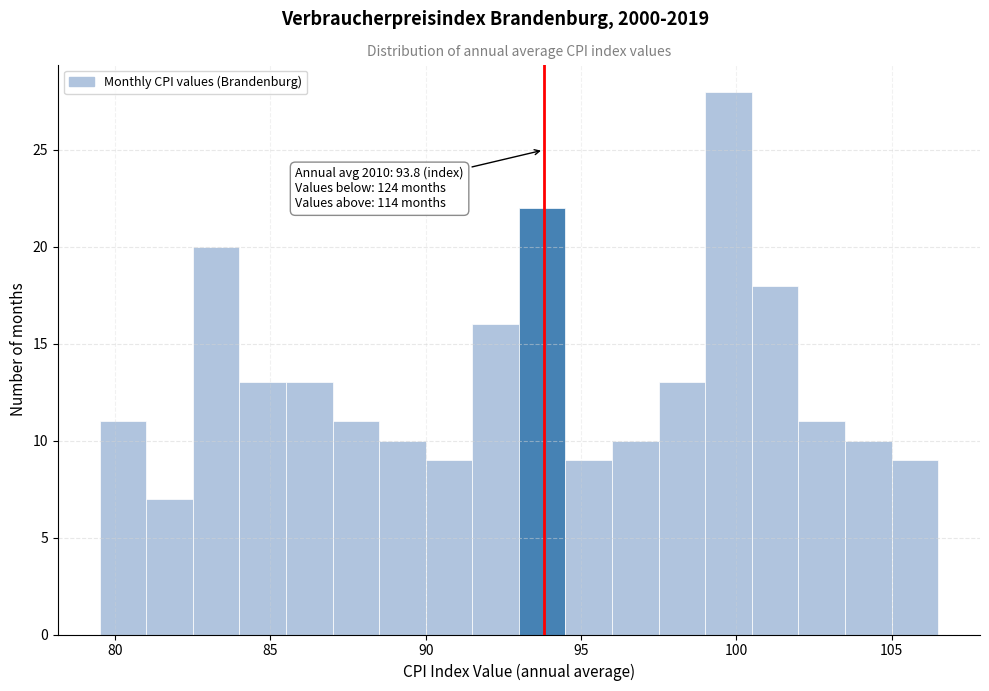

Read against the x-axis, roughly where is the centre of the tallest bar?

100.0